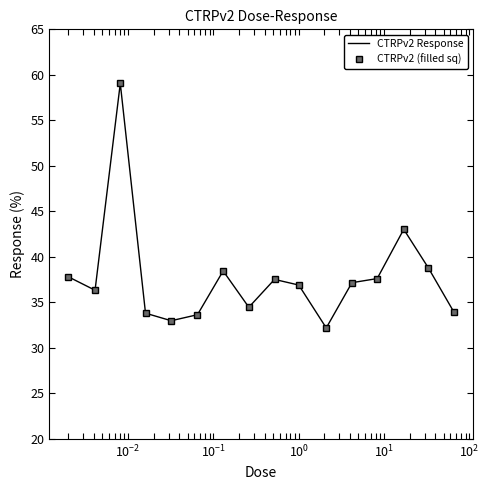

True or false: CTRPv2 (filled sq) and CTRPv2 Response intersect in this chart.

False